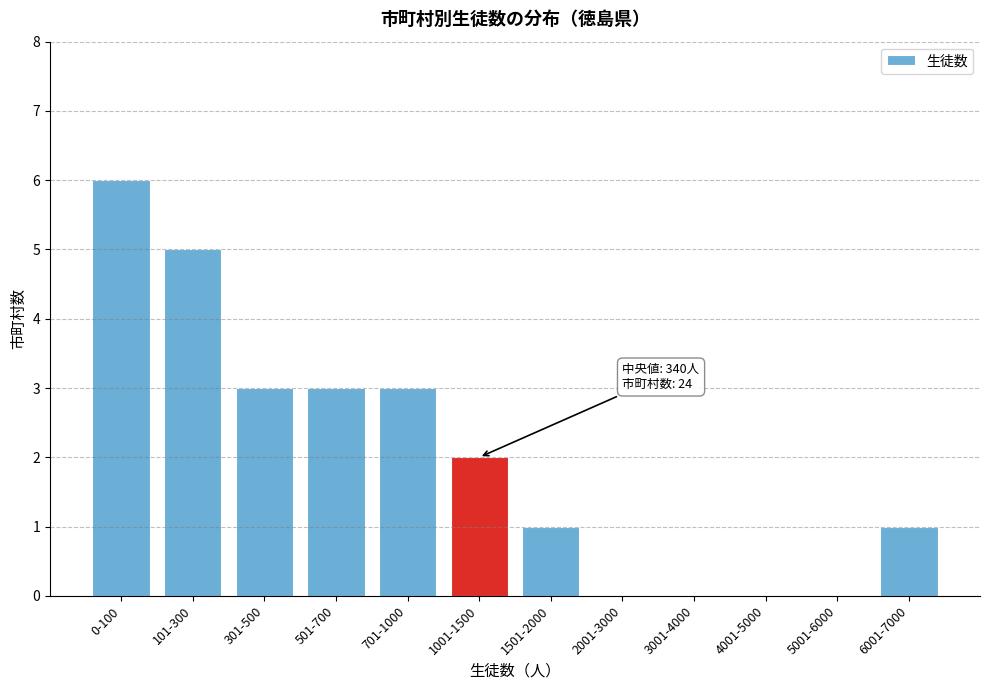

Reading left to right, list all the values displayed in this chart.

0-100=6	101-300=5	301-500=3	501-700=3	701-1000=3	1001-1500=2	1501-2000=1	2001-3000=0	3001-4000=0	4001-5000=0	5001-6000=0	6001-7000=1